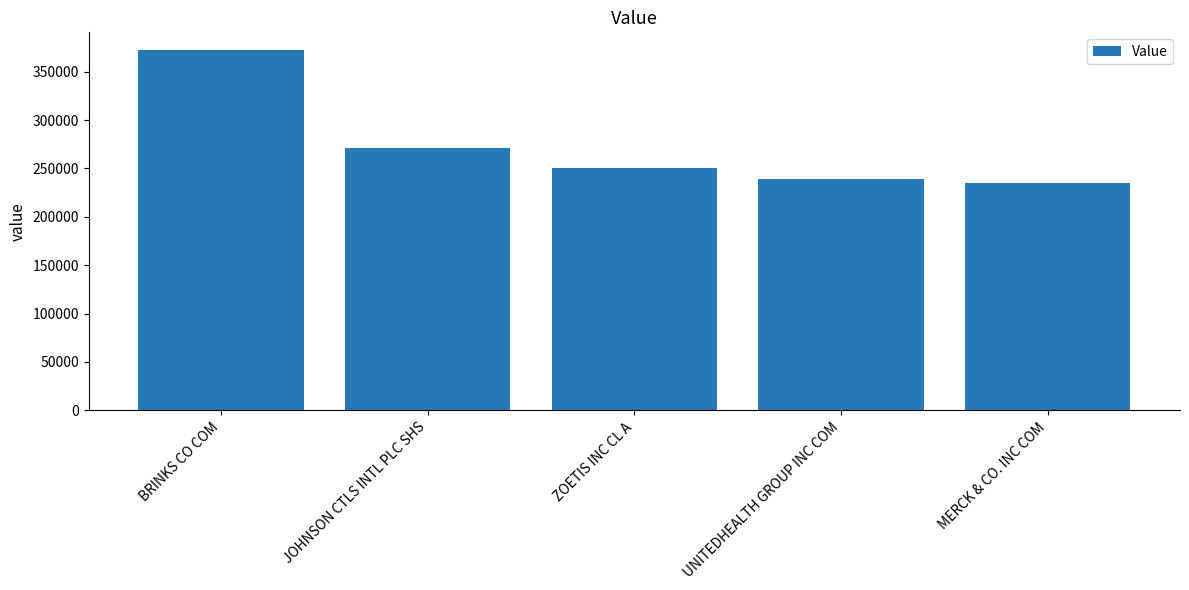

What is the value of the 2nd bar from the left?

271000